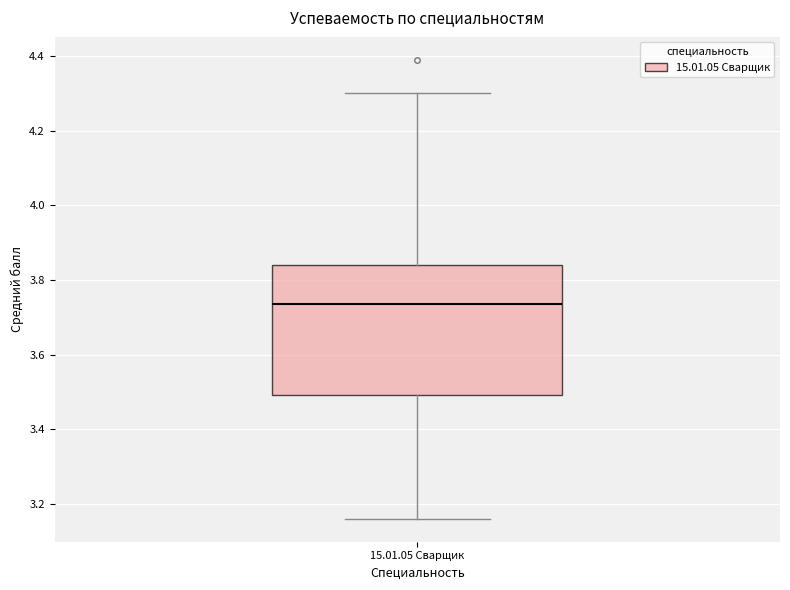

Where does the median line of the box for 15.01.05 Сварщик sit on the y-axis? The values are not printed on the chart, so give them approximately, as read against the axis.

3.74